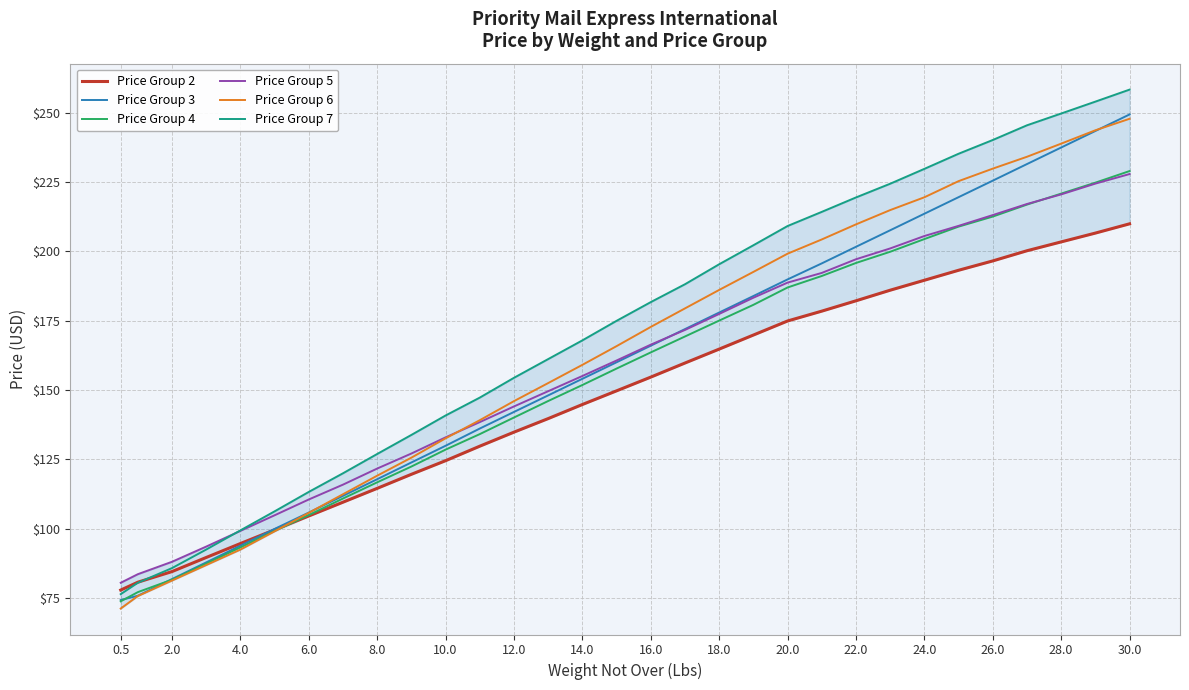

What is the maximum value for Price Group 7?

258.3